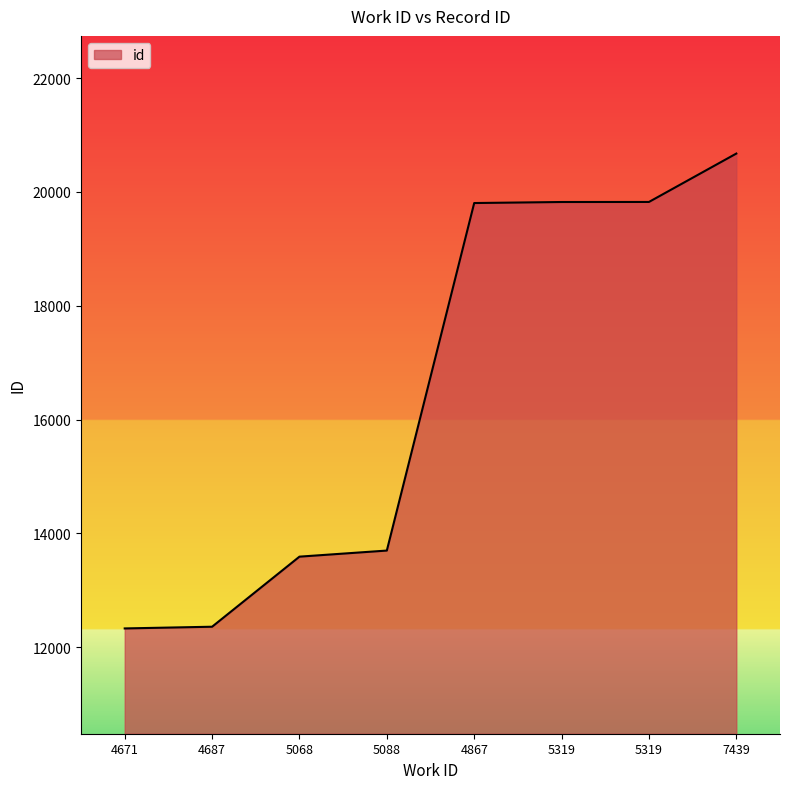

What is the maximum value shown in the chart?

20673